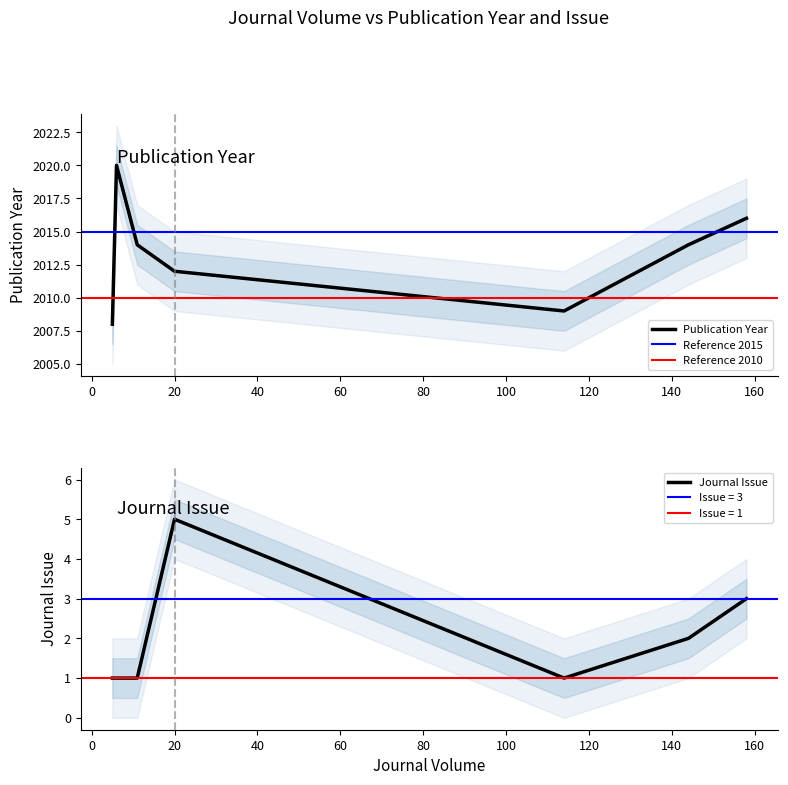

Reading right to left, what are all the values shown in this chart?

Publication Year: 114=2009	11=2014	158=2016	5=2008	6=2020	20=2012	144=2014
Journal Issue: 114=1	11=1	158=3	5=1	6=1	20=5	144=2